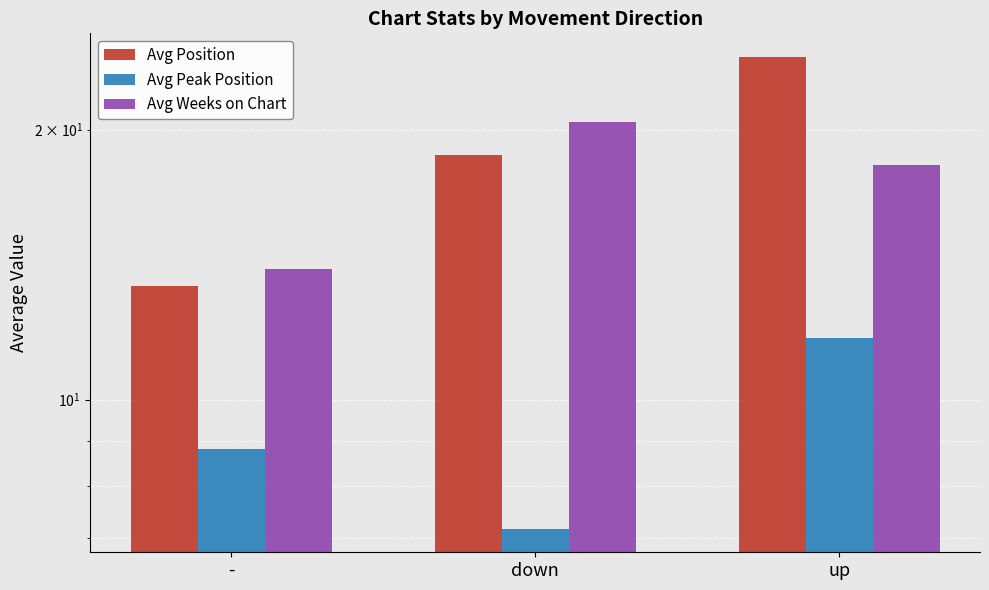

At which category is the sum across all series the highest?

up